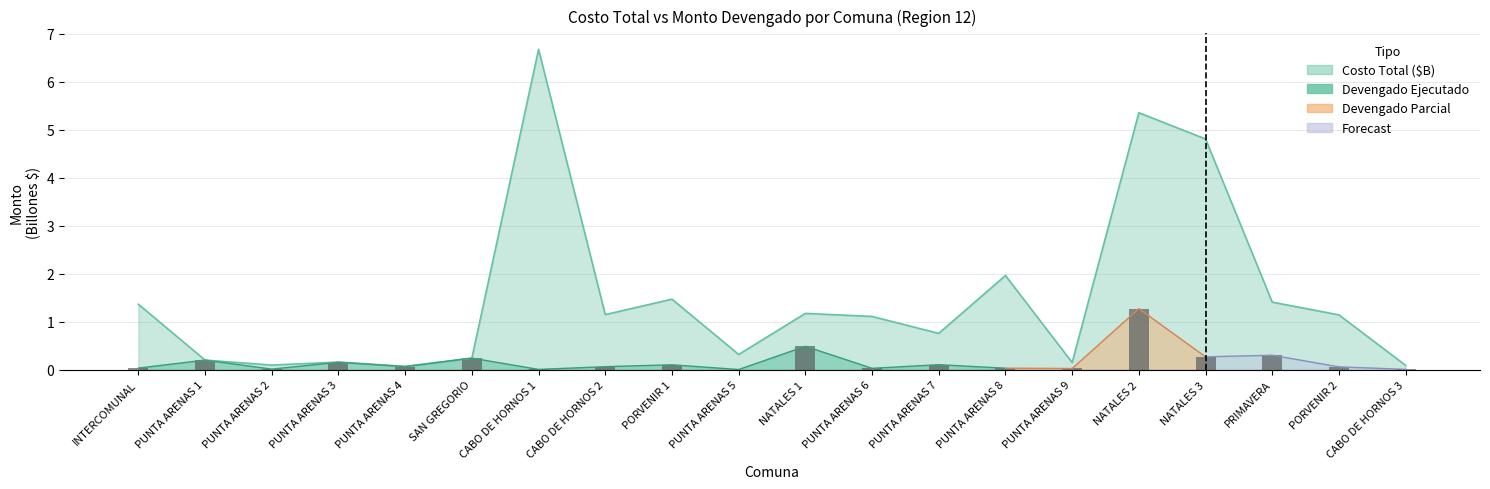

Reading left to right, what are all the values shown in this chart?

costo_total: 1.4	0.2	0.1	0.2	0.1	0.2	6.7	1.1	1.5	0.3	1.2	1.1	0.8	2.0	0.2	5.4	4.8	1.4	1.1	0.1
devengado: 0.0	0.2	0.0	0.2	0.1	0.2	0.0	0.1	0.1	0.0	0.5	0.0	0.1	0.0	0.0	1.3	0.3	0.3	0.1	0.0